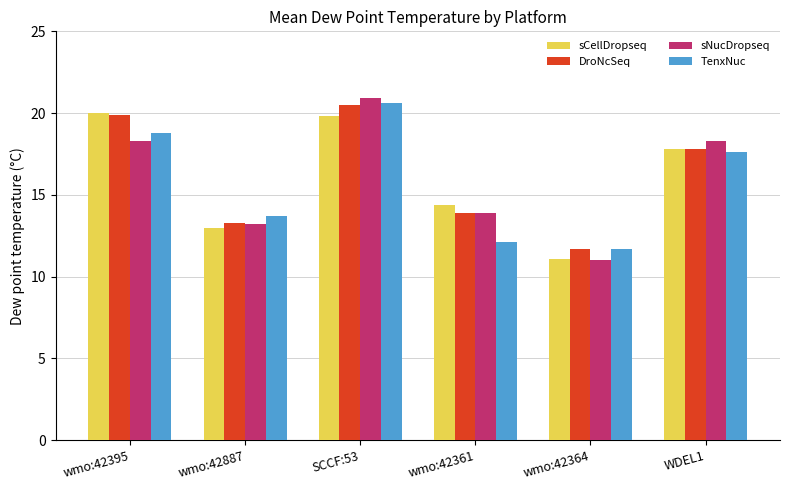

Where is sNucDropseq nearest to the value 15?

wmo:42361